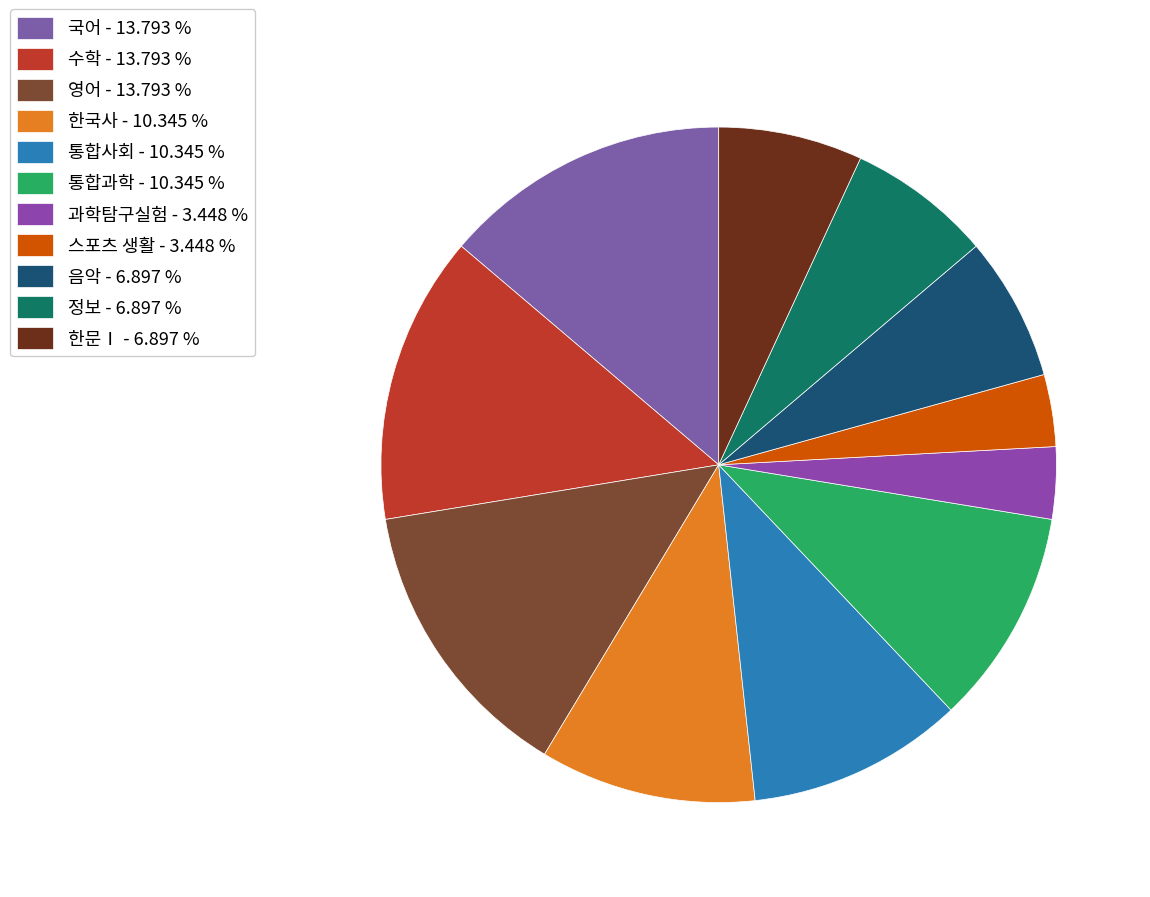

Which slice is the largest?

국어